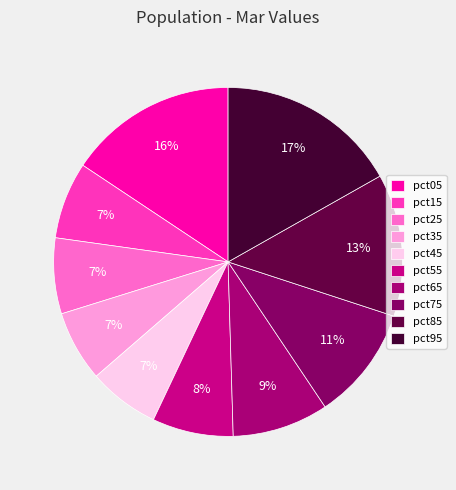

What percentage is the pct95 slice, to the nearest percent?

17%